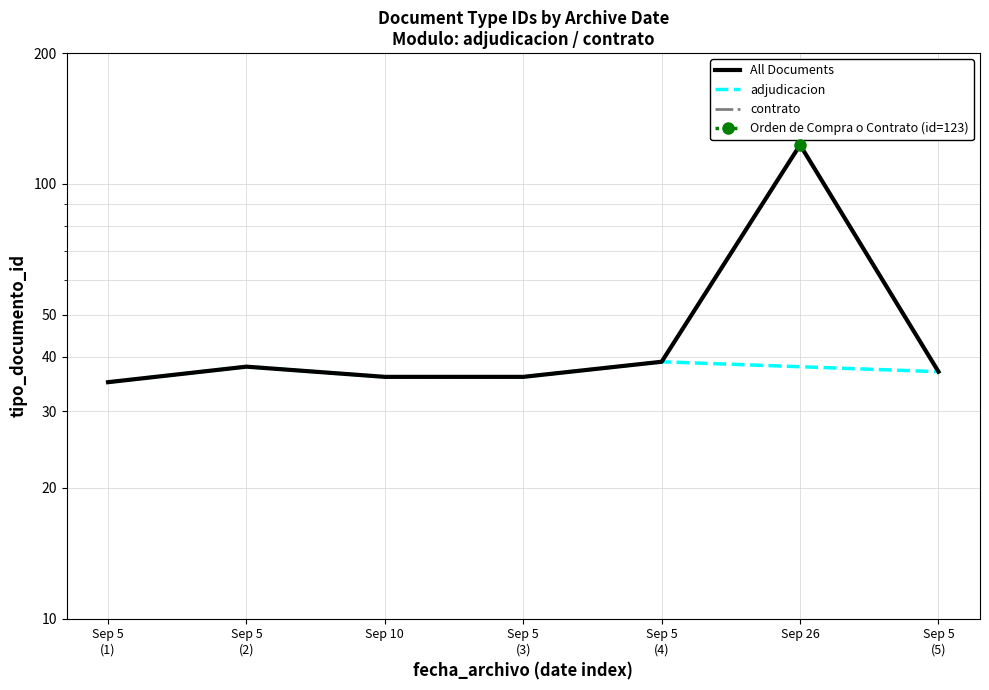

What is the sum of the values at Sep 5 (1) and Sep 5 (3)?

71